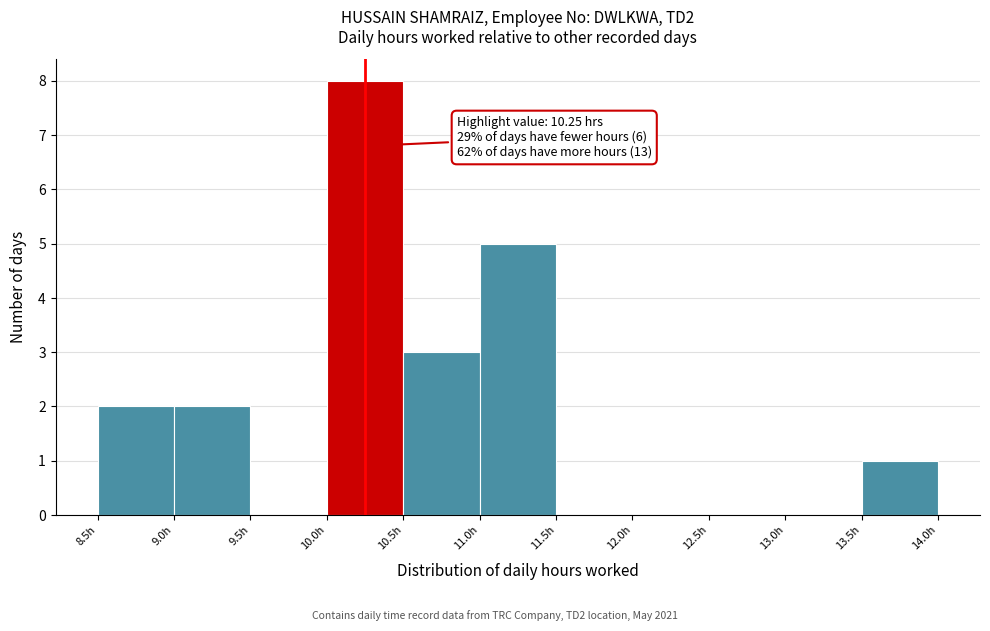

Which range on the x-axis has the tallest bar?

10.0 to 10.5